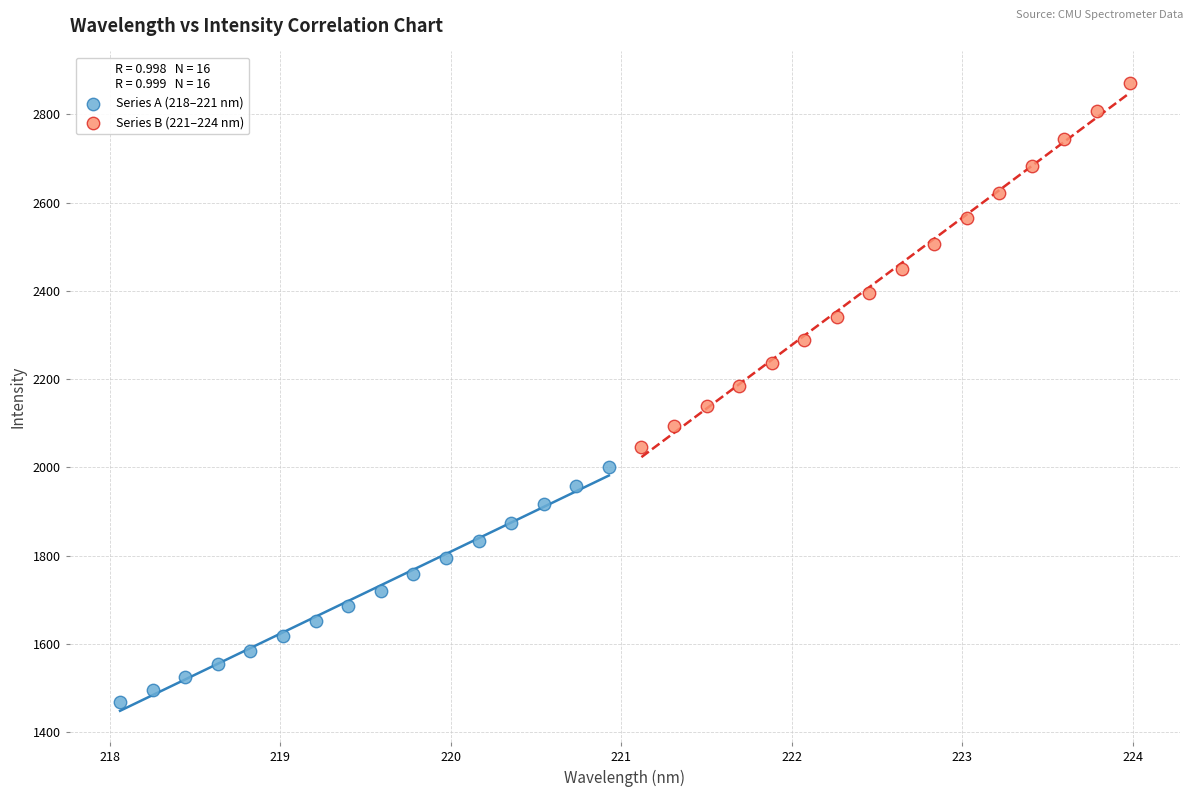

Which series reaches the minimum Y coordinate?

Series A (218–221 nm)